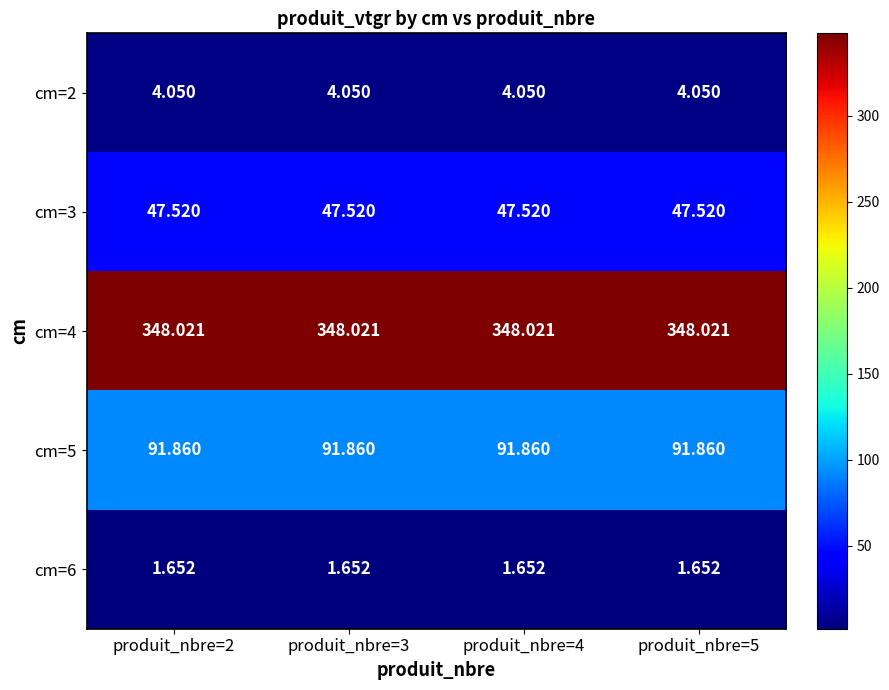

Which series has the largest total across all categories?

cm=4